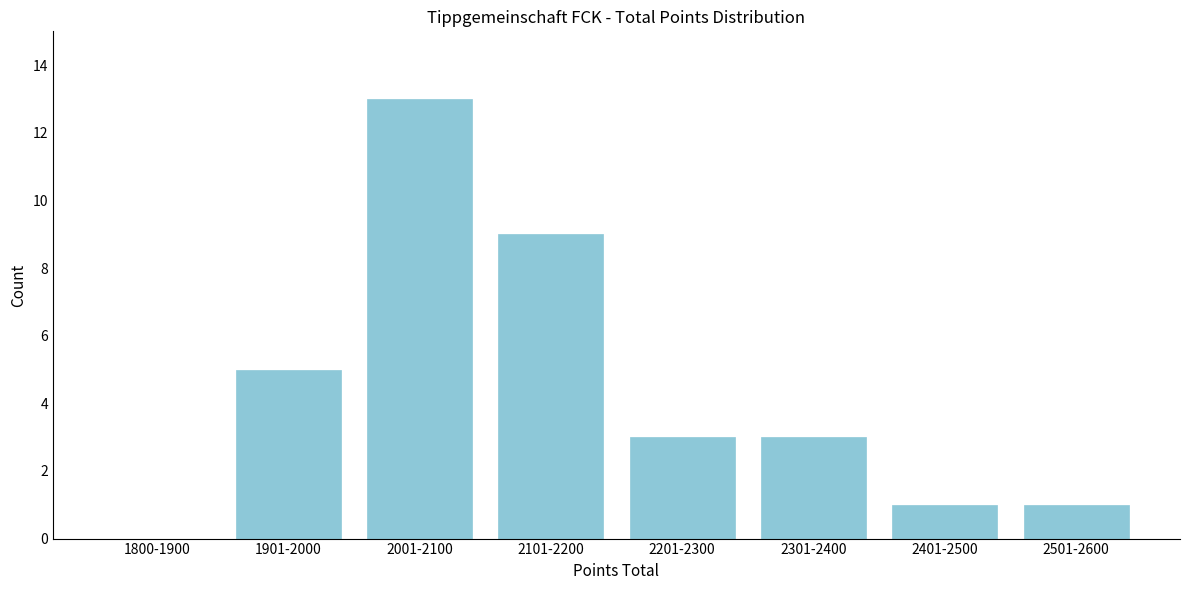

Reading left to right, list all the values displayed in this chart.

1800-1900=0	1901-2000=5	2001-2100=13	2101-2200=9	2201-2300=3	2301-2400=3	2401-2500=1	2501-2600=1